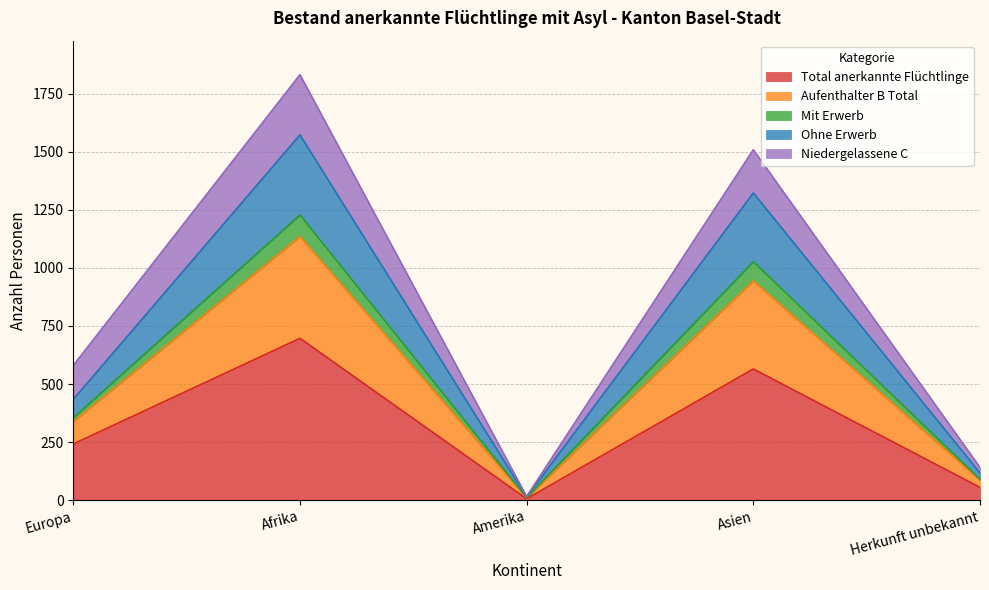

At which label does Total anerkannte Flüchtlinge reach its peak?

Afrika